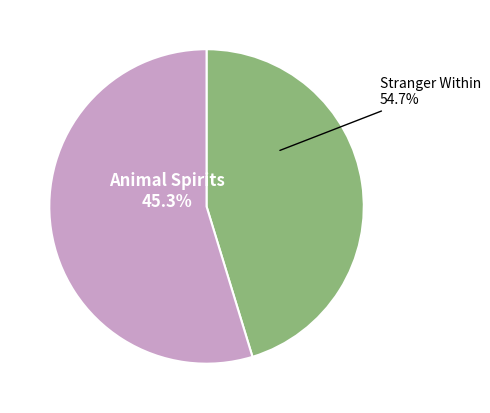

Count the number of slices in the pie.

2